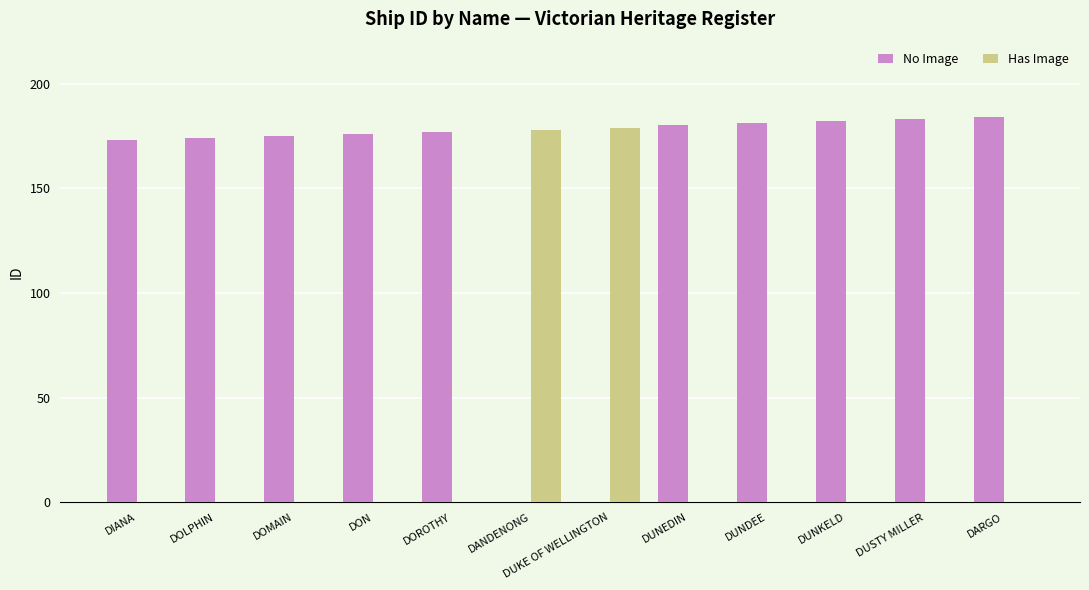

What is the maximum value for Has Image?

179